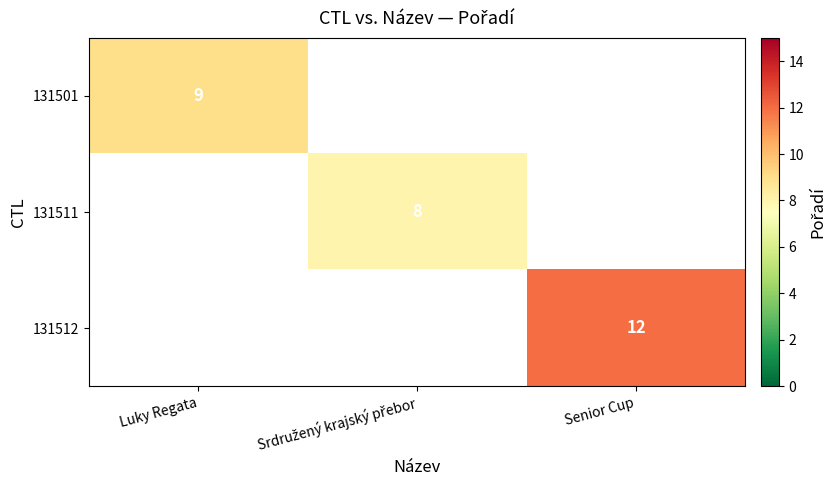

True or false: 131512 has a value of 12 at Senior Cup.

True